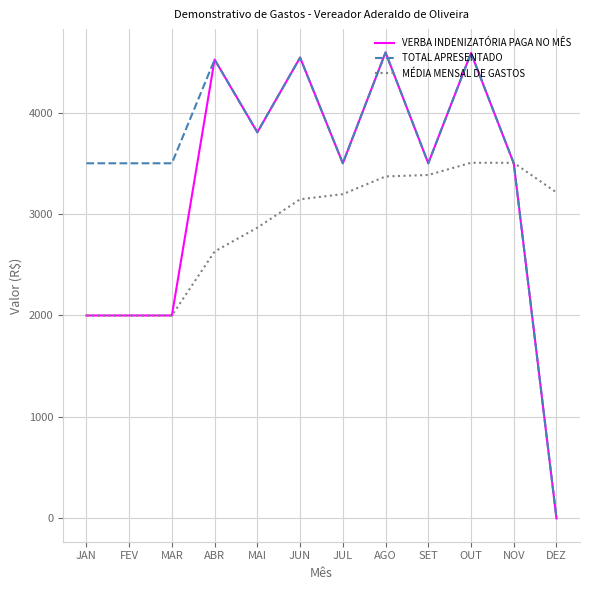

Is the value of VERBA INDENIZATÓRIA PAGA NO MÊS at NOV greater than the value of MÉDIA MENSAL DE GASTOS at JAN?

Yes